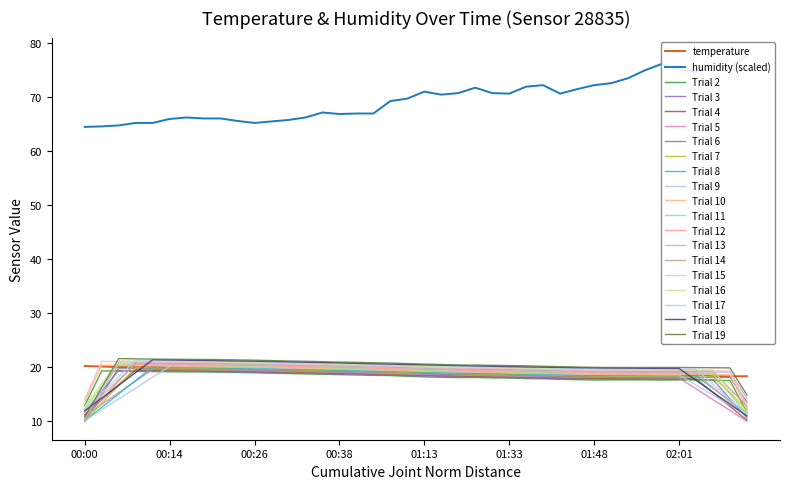

Read the temperature value at 00:58.

19.2